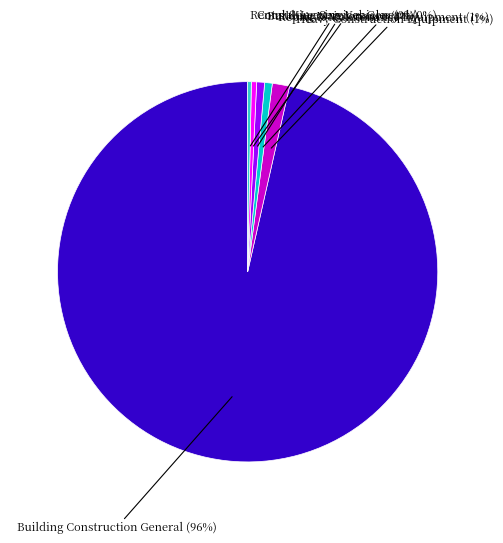

The Building Construction General slice represents 96% of the pie. True or false?

True